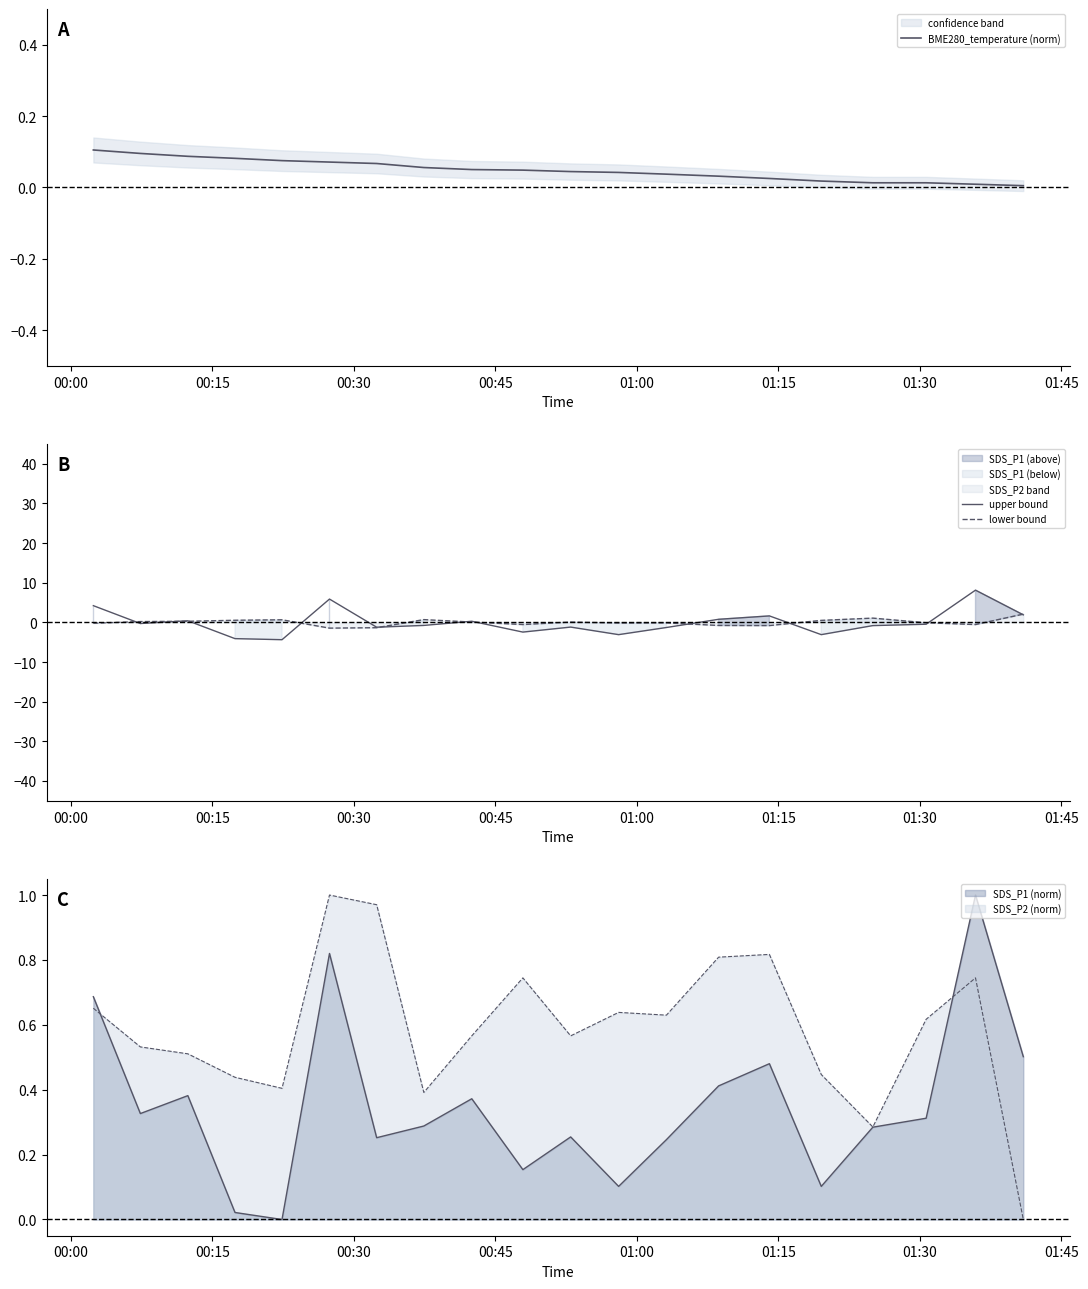

What is the highest value of the BME280_temperature (norm) series?

0.1